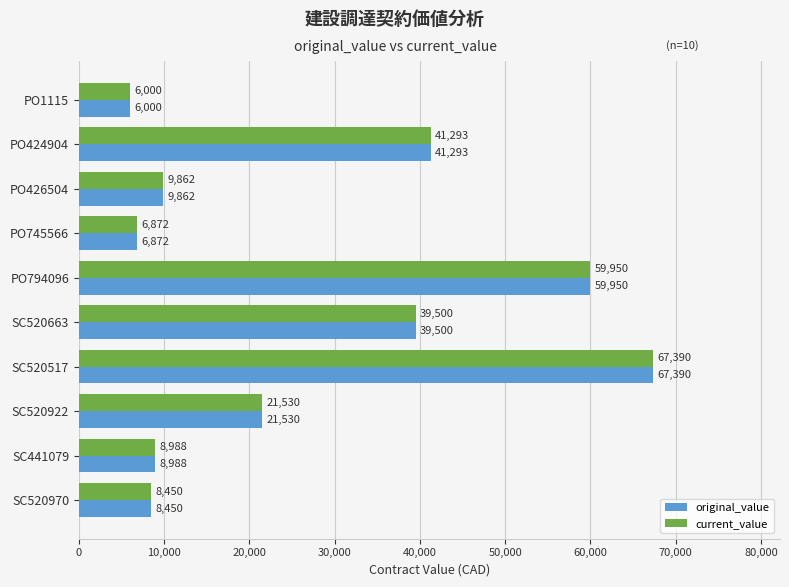

List the labels in order of current_value value, smallest first.

PO1115, PO745566, SC520970, SC441079, PO426504, SC520922, SC520663, PO424904, PO794096, SC520517